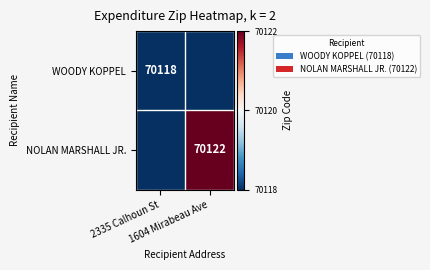

Rank the categories by WOODY KOPPEL value from highest to lowest.

2335 Calhoun St, 1604 Mirabeau Ave